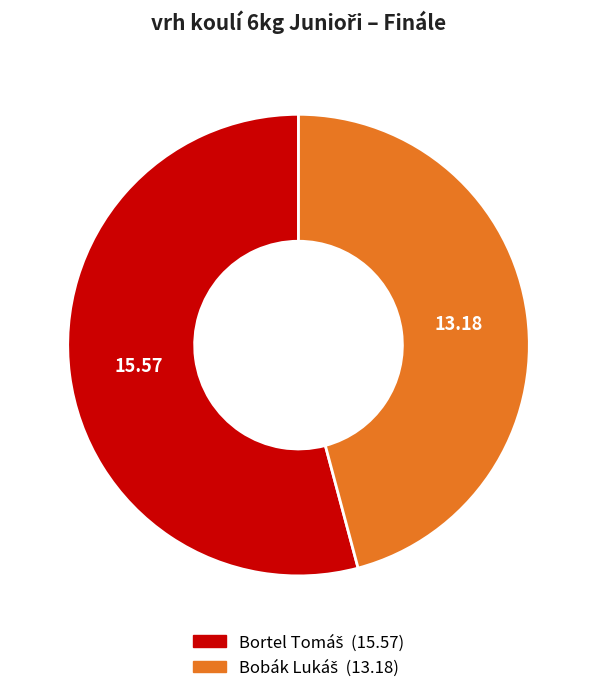

Which slice is the smallest?

Bobák Lukáš